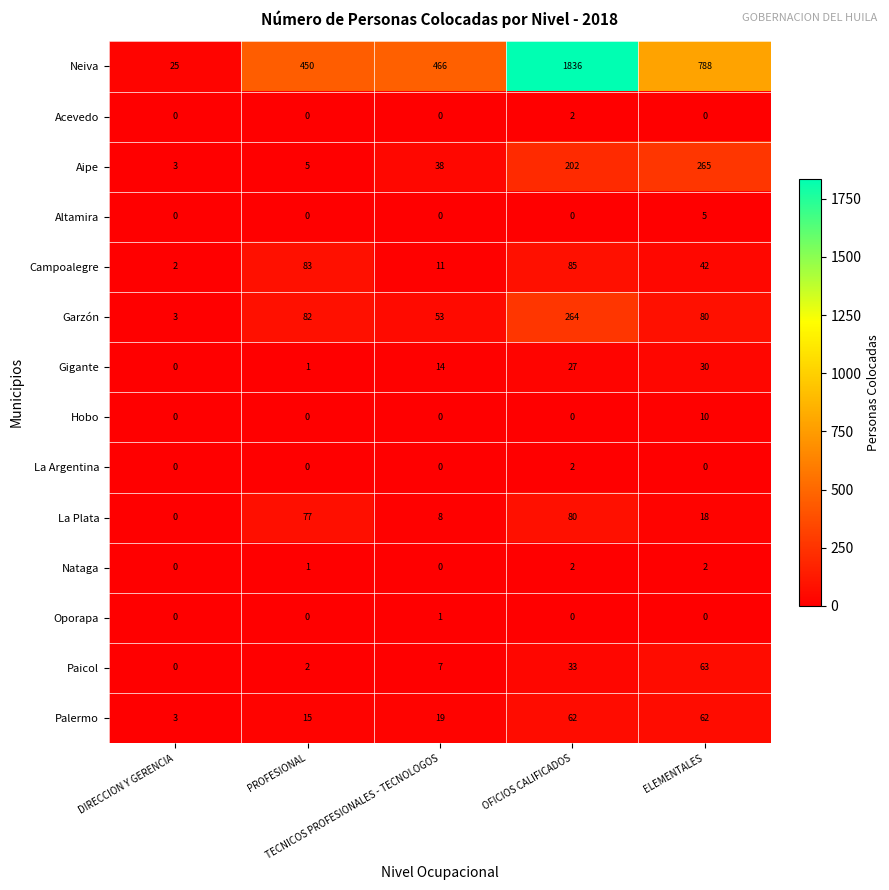

What is the difference between the maximum and minimum values in the Garzón series?

261